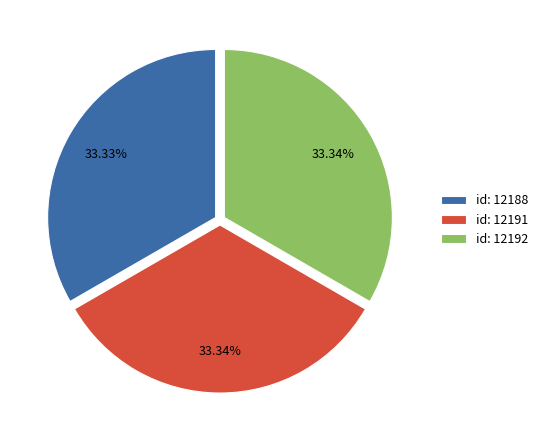

Does id: 12188 represent more than half of the total?

No